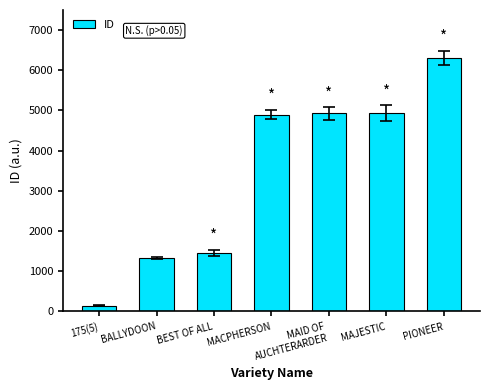

What is the average value?

3425